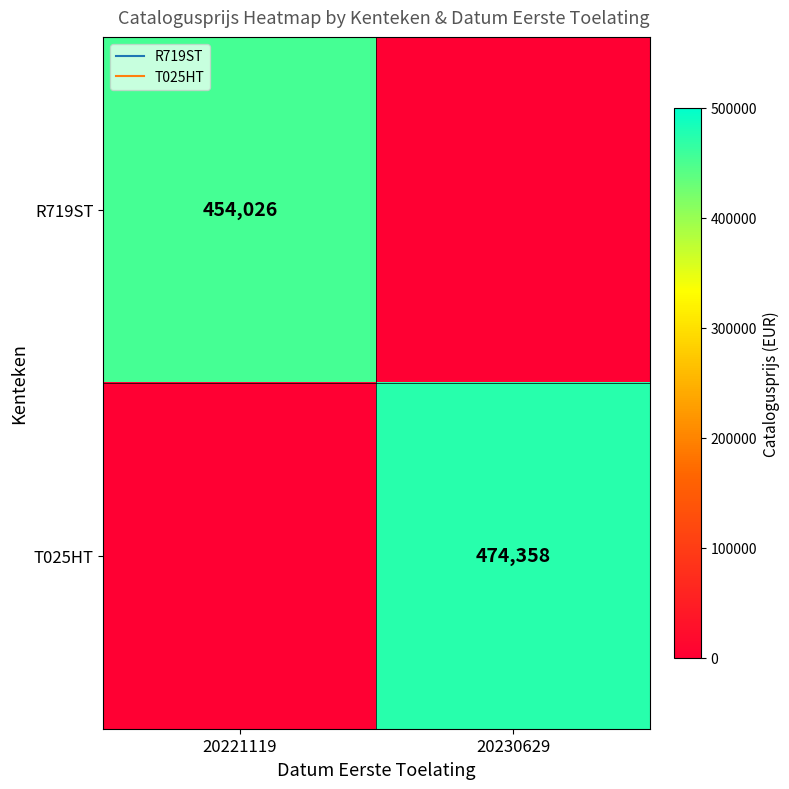

Is it true that T025HT equals 148528 at 20221119?

False